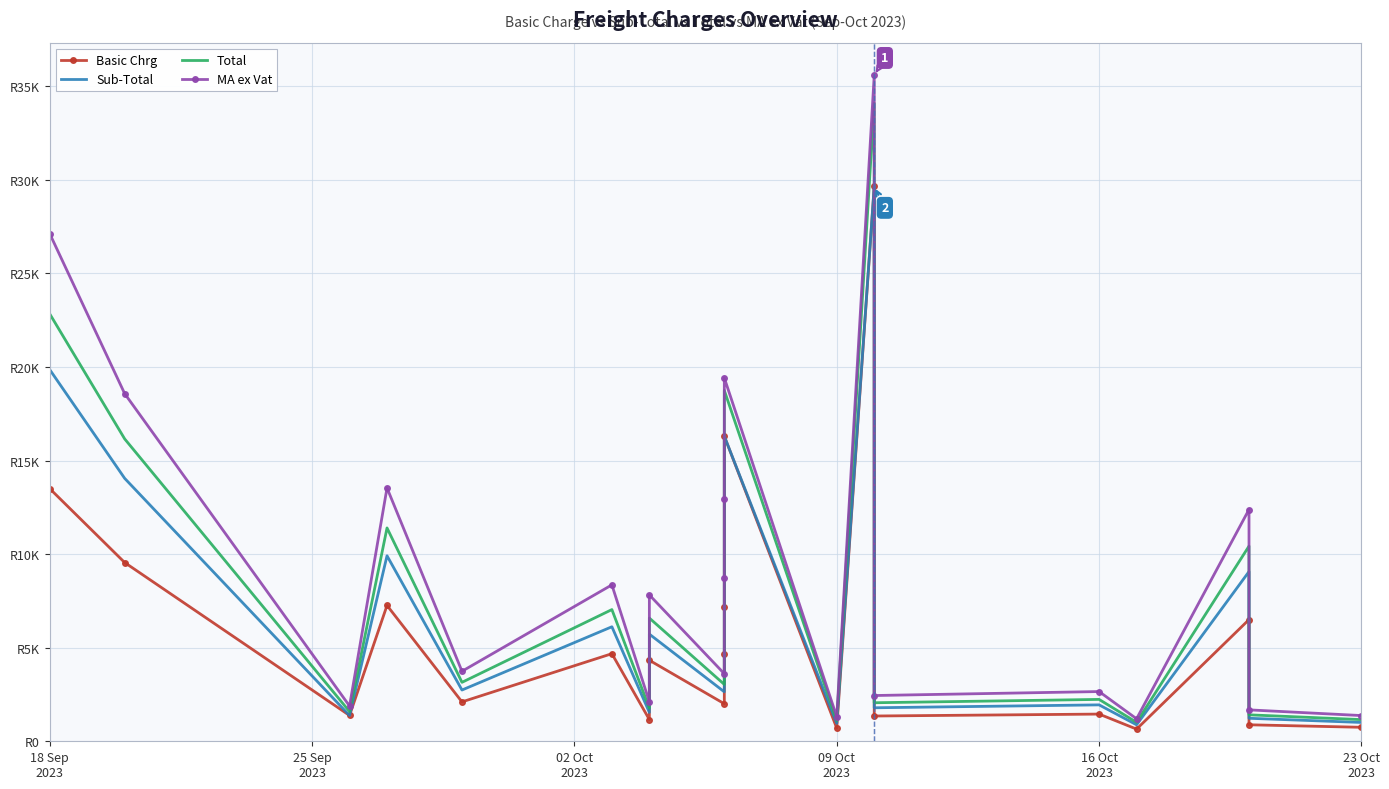

Which series has the widest spread of values?

MA ex Vat